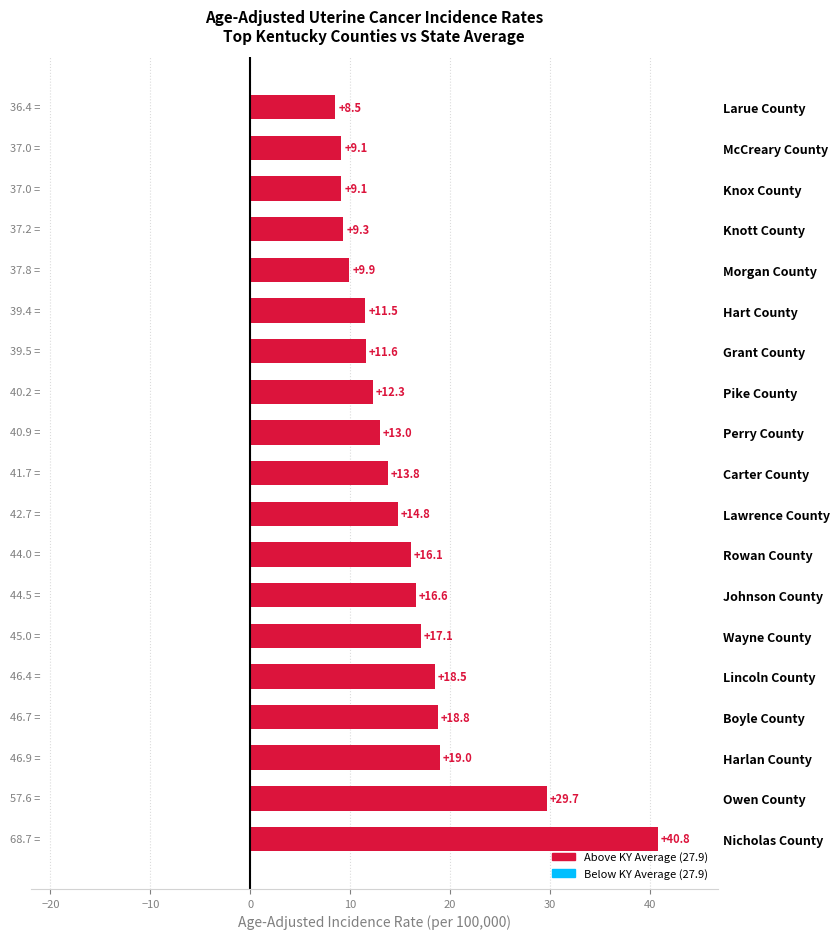

Which has a higher value, Owen County or Grant County?

Owen County